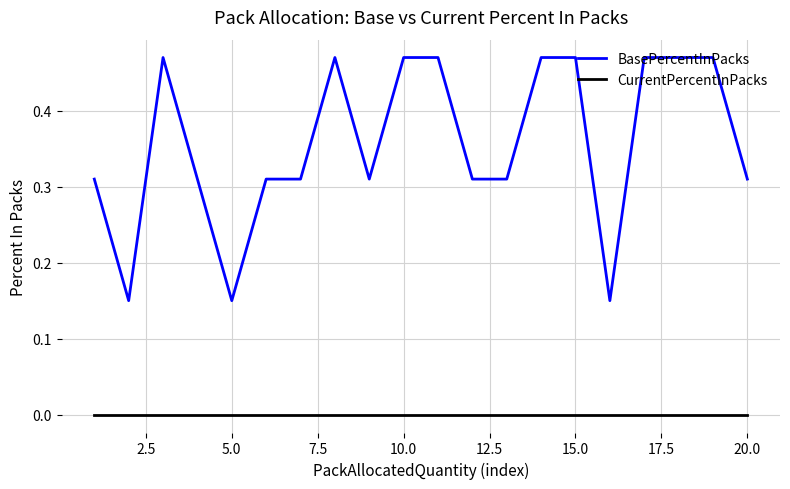

Which series has the largest range (max minus min)?

BasePercentInPacks